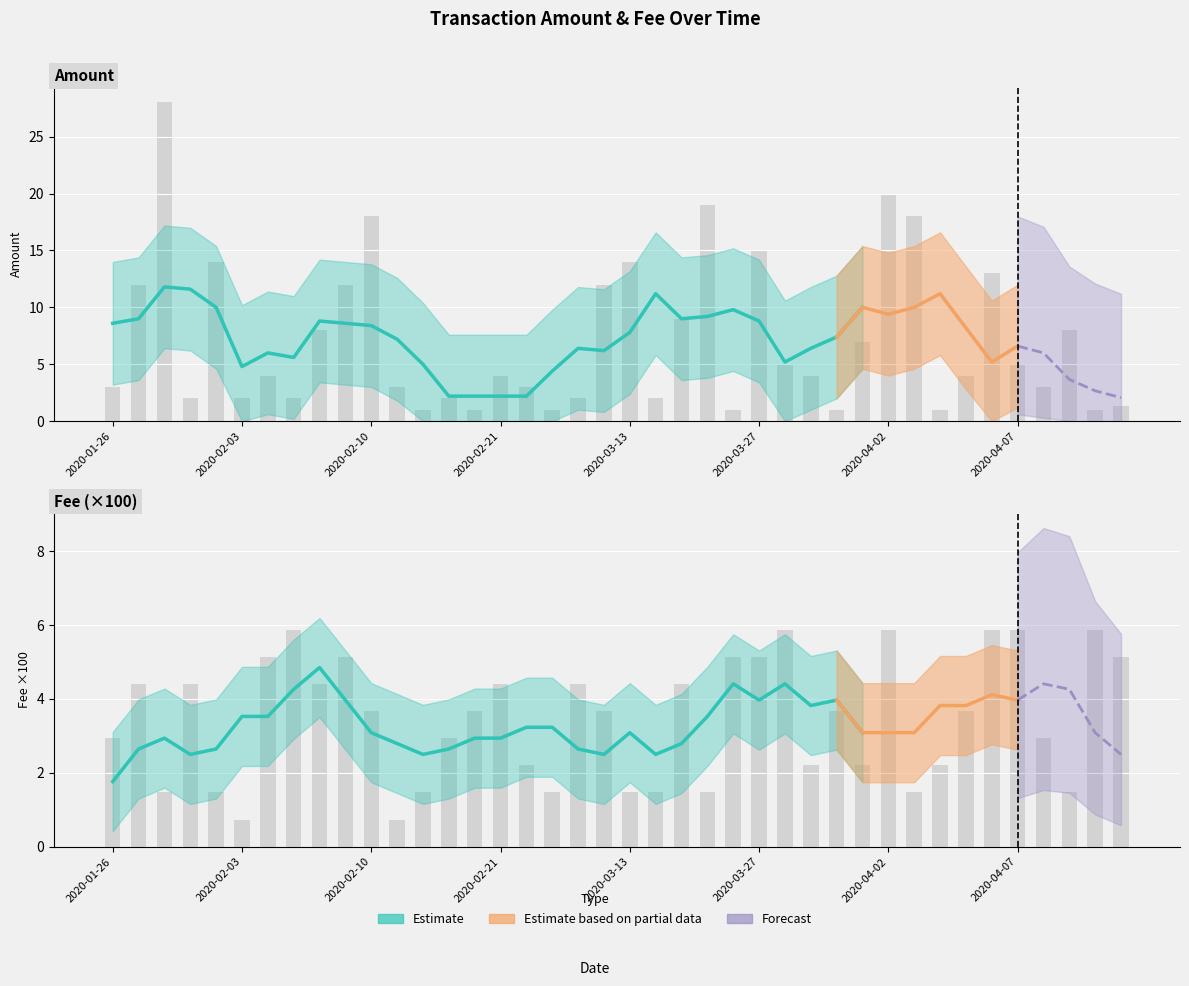

At which label does Amount first exceed 4?

2020-01-27